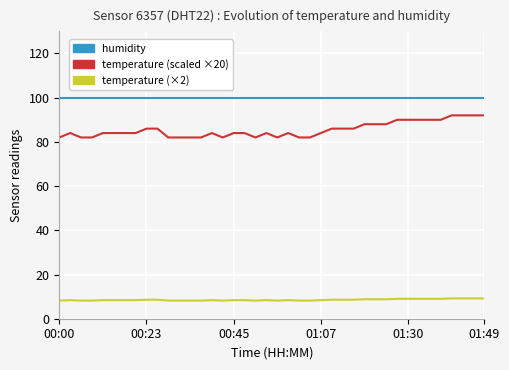

What is the sum of all temperature (scaled ×20) values?

3420.0